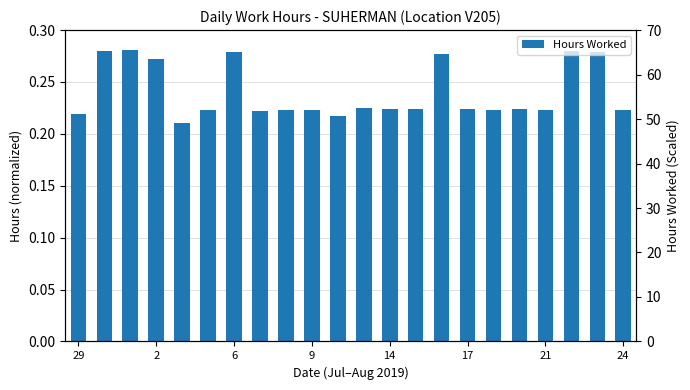

Reading left to right, what are all the values shown in this chart?

0.2	0.3	0.3	0.3	0.2	0.2	0.3	0.2	0.2	0.2	0.2	0.2	0.2	0.2	0.3	0.2	0.2	0.2	0.2	0.3	0.3	0.2